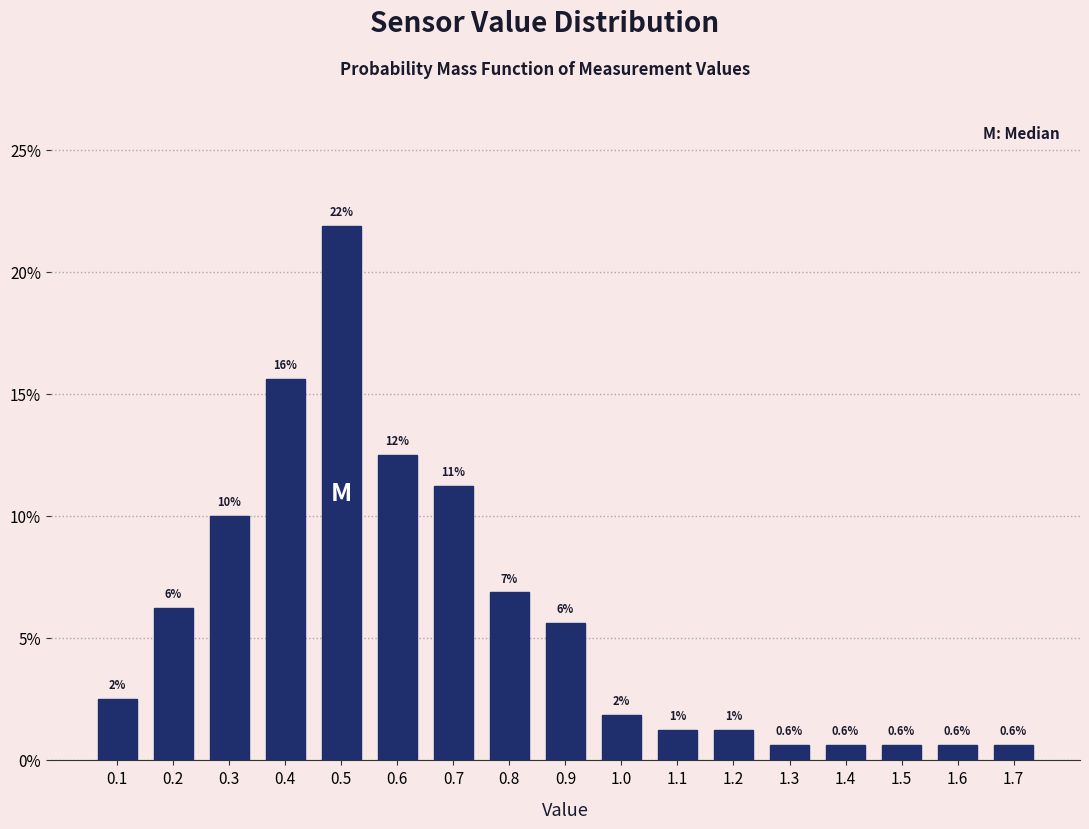

Are the bars horizontal?

No